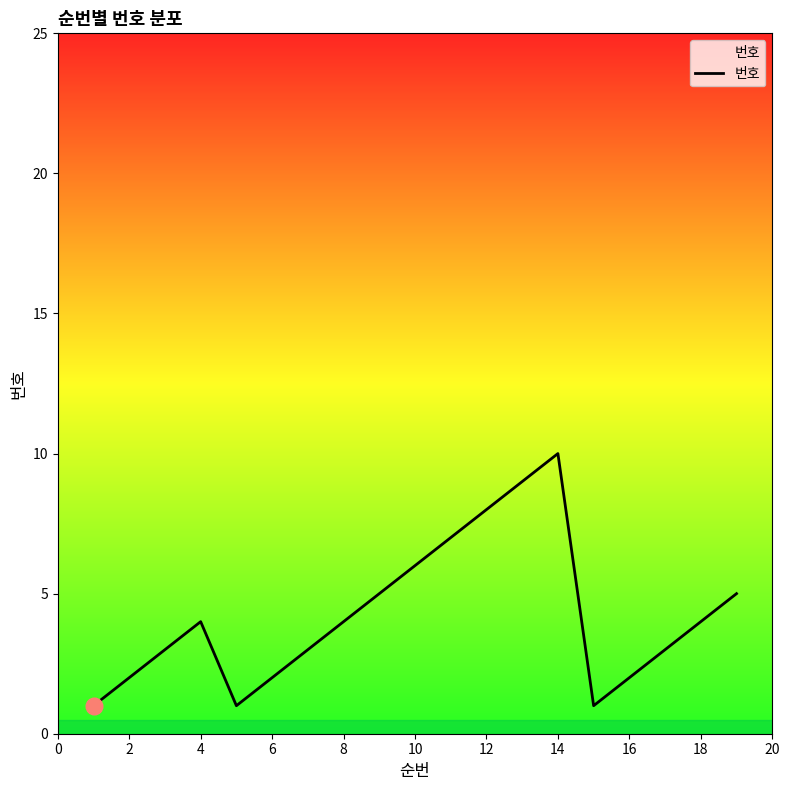

What is the difference between the maximum and minimum values?

9